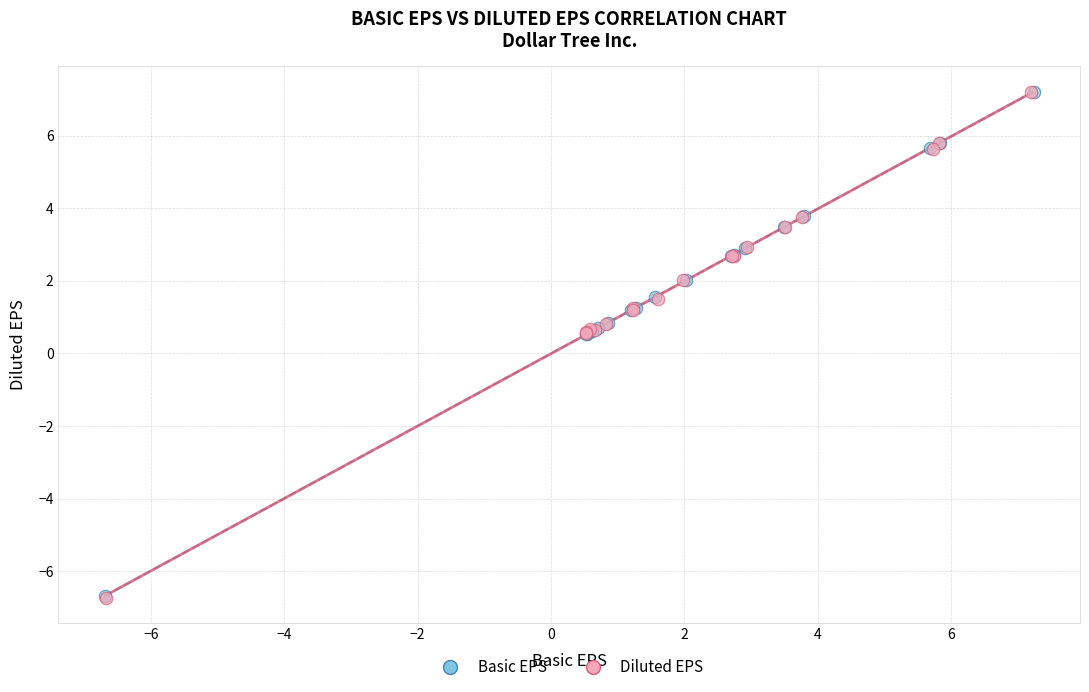

Which series has the largest Y range (max minus min)?

Diluted EPS